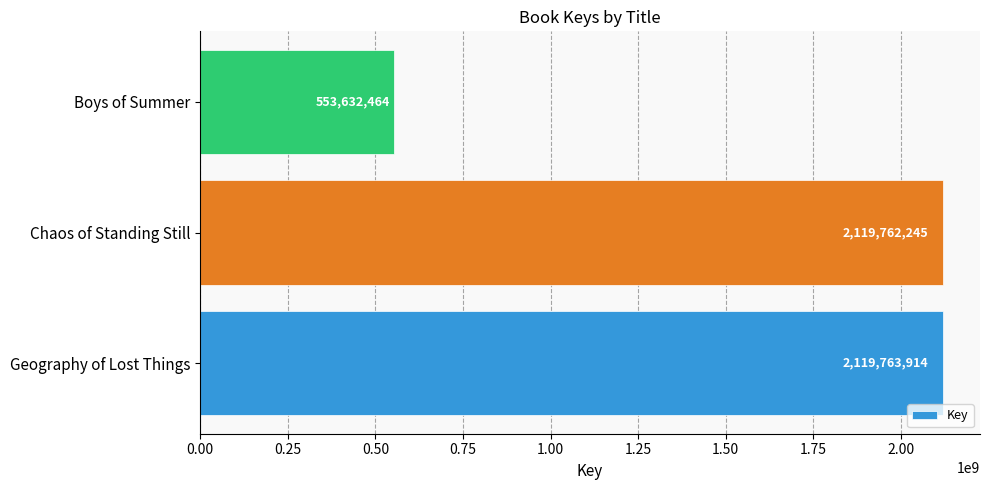

List the labels in order of value, smallest first.

Boys of Summer, Chaos of Standing Still, Geography of Lost Things